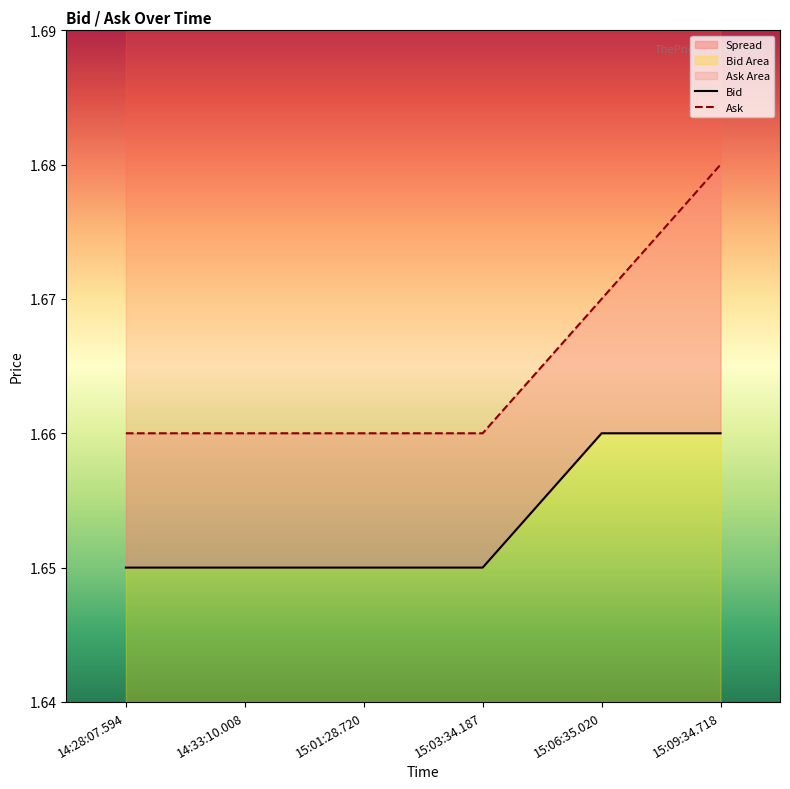

What is the sum of all Ask values?

10.0